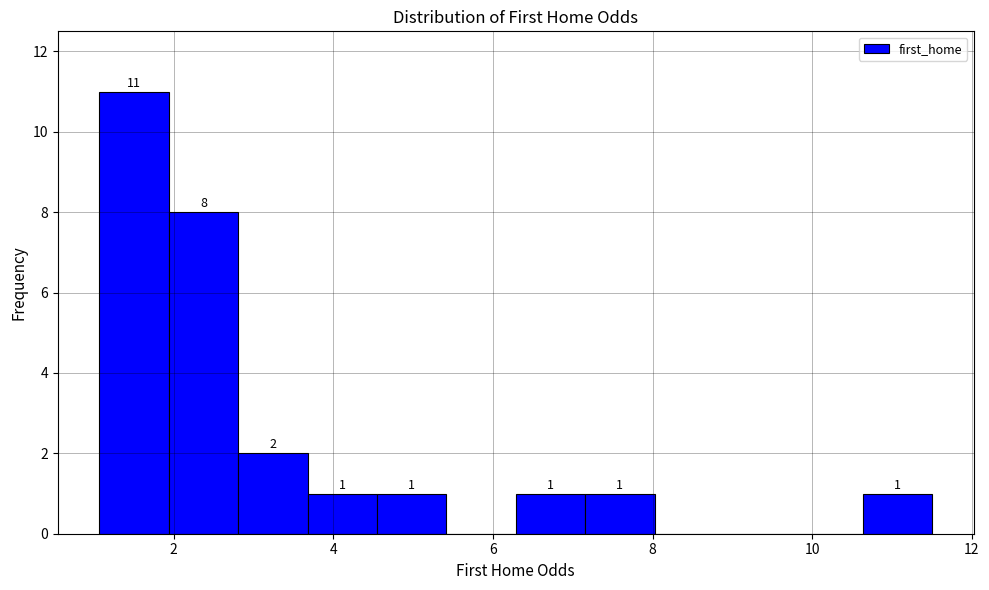

Which range on the x-axis has the tallest bar?

1.0 to 2.0